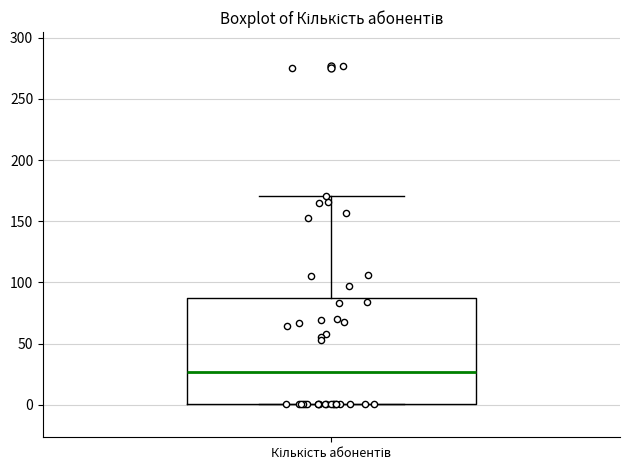

Read this box plot against the y-axis: the position of the median line, the range covered by the box, and the ends of both whiskers. The values are not printed on the chart, so give them approximately, as read against the axis.

median 25, box 0 to 85, whiskers 0 to 170